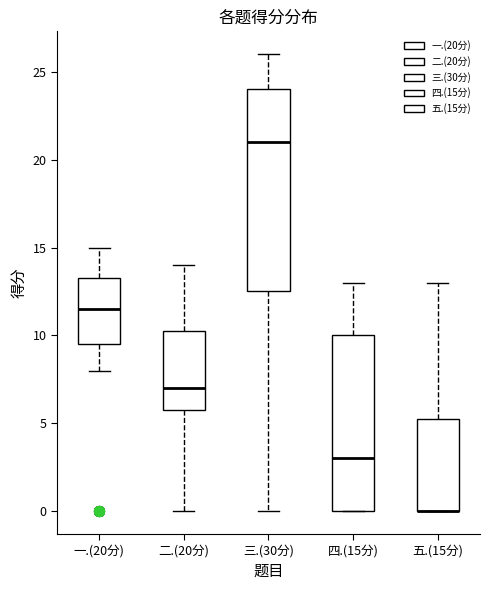

Reading left to right, read every box against the y-axis: the position of its median line, the range the box covers, and the ends of its whiskers. The values are not printed on the chart, so give them approximately, as read against the axis.

一.(20分): median 11.5, box 9.5 to 13.5, whiskers 8.0 to 15.0
二.(20分): median 7.0, box 6.0 to 10.5, whiskers 0.0 to 14.0
三.(30分): median 21.0, box 12.5 to 24.0, whiskers 0.0 to 26.0
四.(15分): median 3.0, box 0.0 to 10.0, whiskers 0.0 to 13.0
五.(15分): median 0.0 (drawn on the box's lower edge), box 0.0 to 5.5, whiskers 0.0 to 13.0